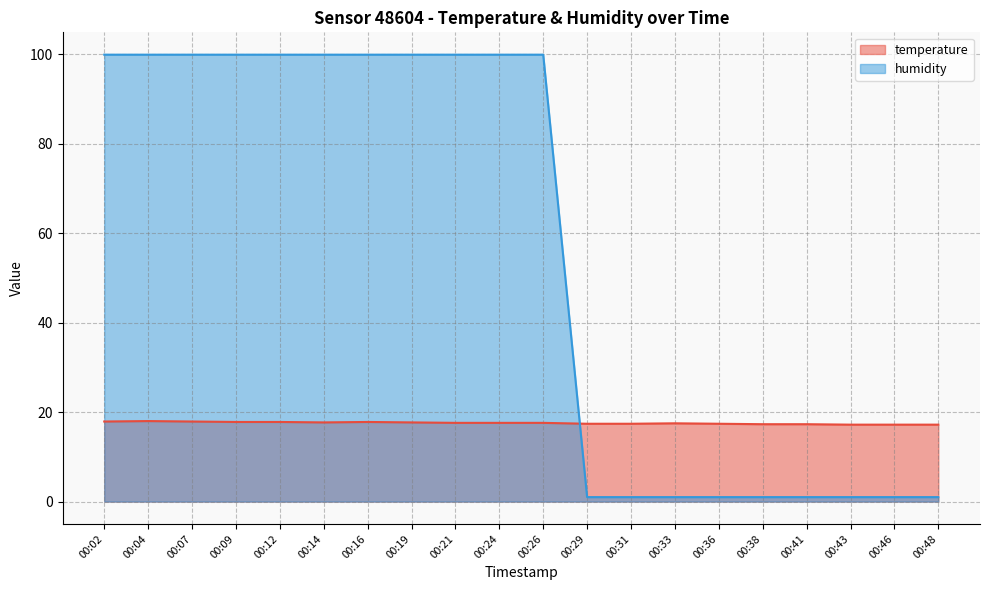

Which series has the largest total across all categories?

humidity